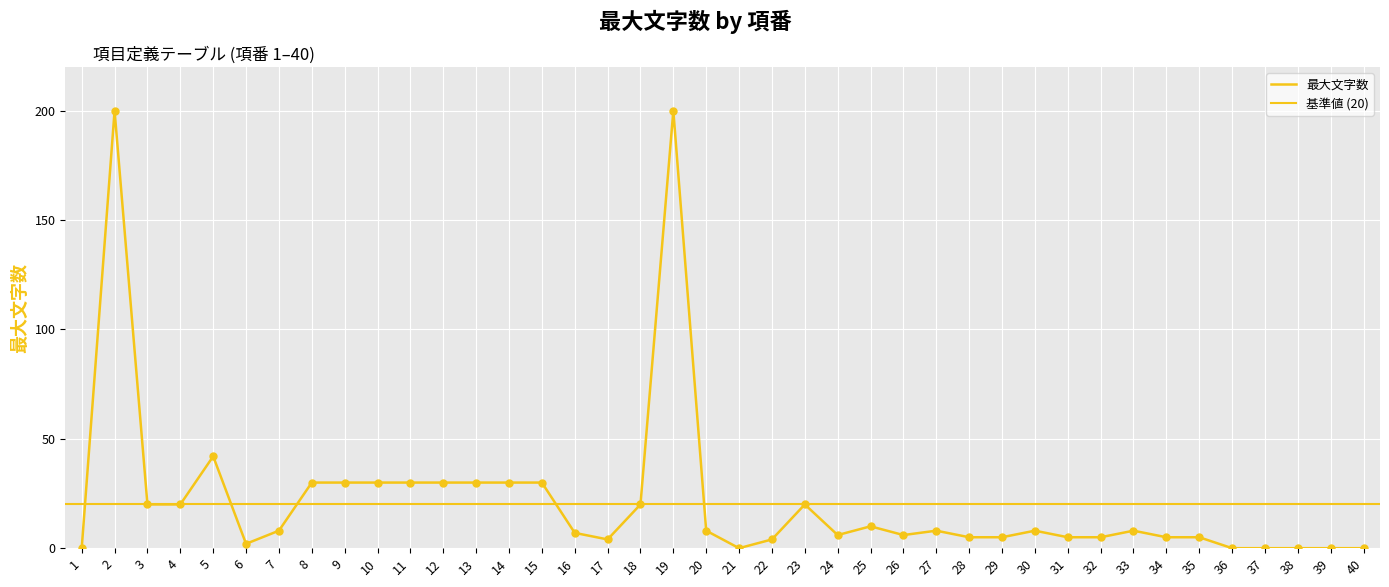

What is the change in value from 33 to 34?

-3